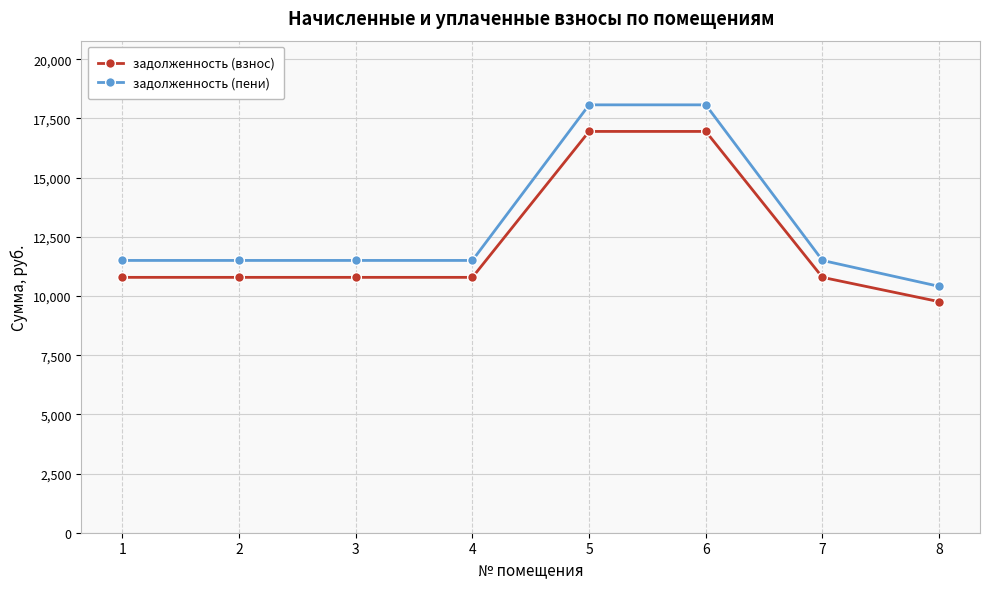

What is the difference between the highest and lowest values at 1?

714.4